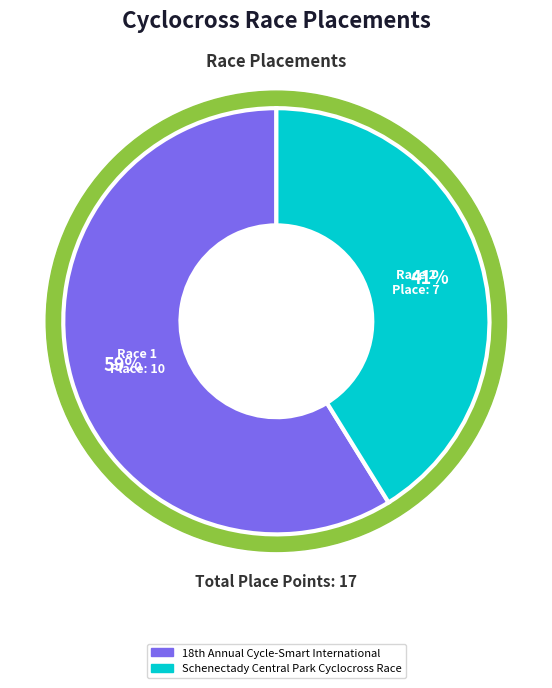

How many segments does this pie chart have?

2